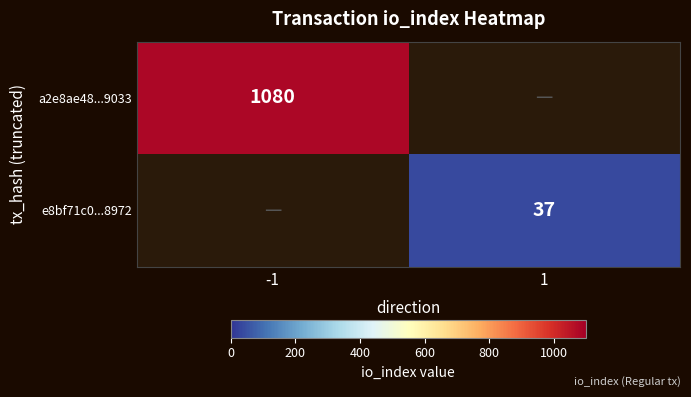

True or false: e8bf71c0...8972 has a value of 8 at 1.

False